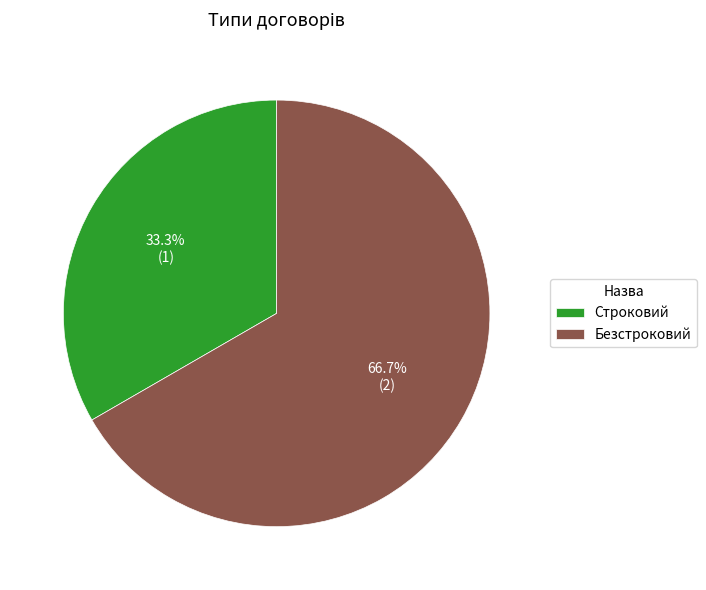

What is the majority slice?

Безстроковий